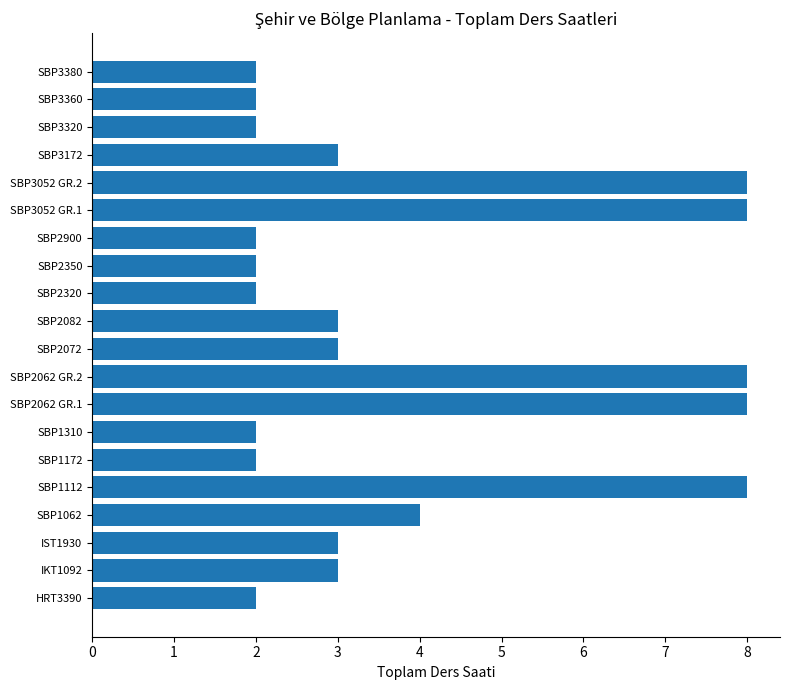

Count the number of data series in this chart.

1